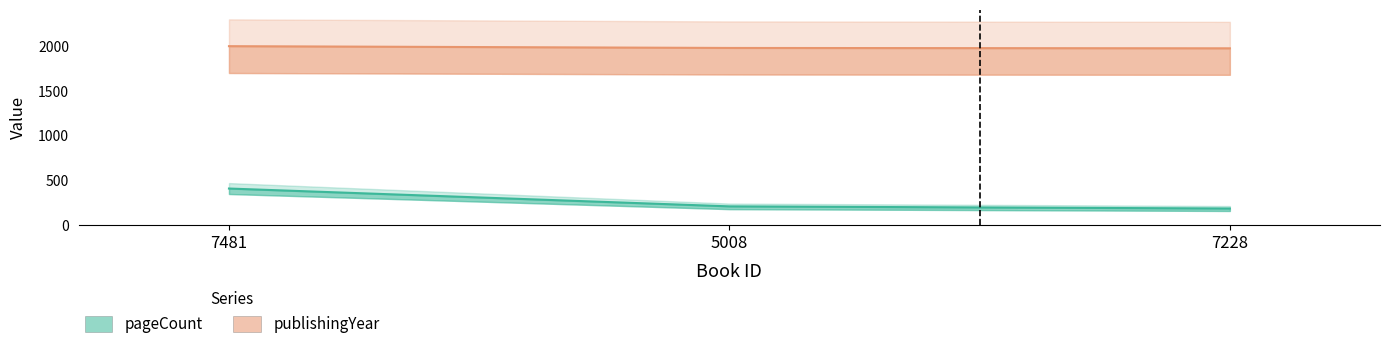

What is the total value across all series at 5008?

2193